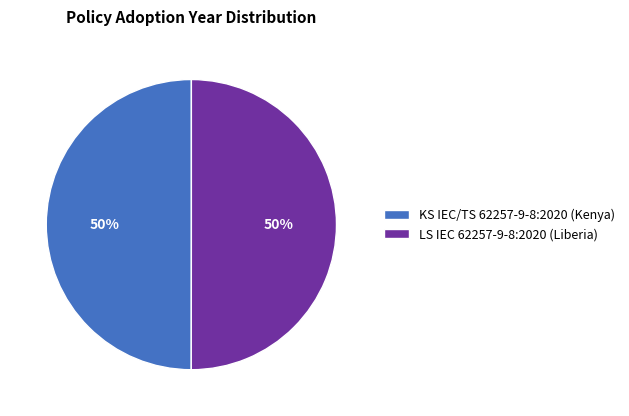

What is the ratio of the value at KS IEC/TS 62257-9-8:2020 (Kenya) to the value at LS IEC 62257-9-8:2020 (Liberia)?

1.0